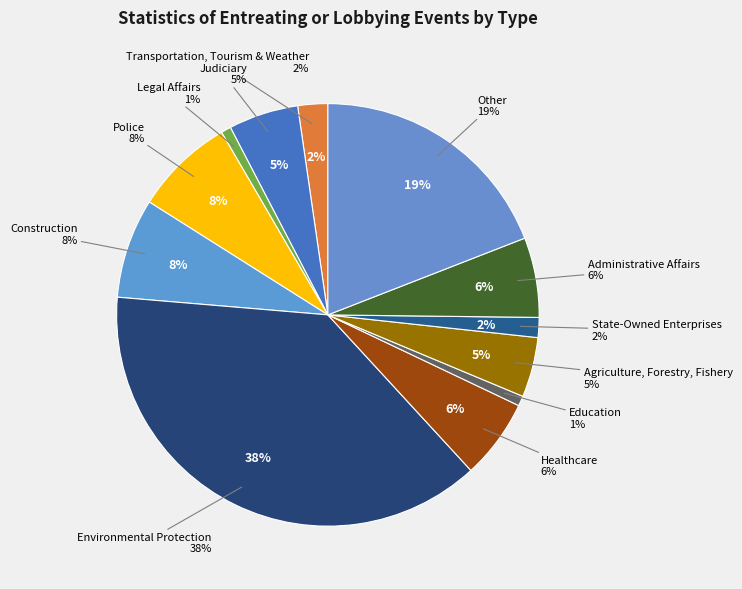

Is it true that Legal Affairs is 11% of the pie?

False